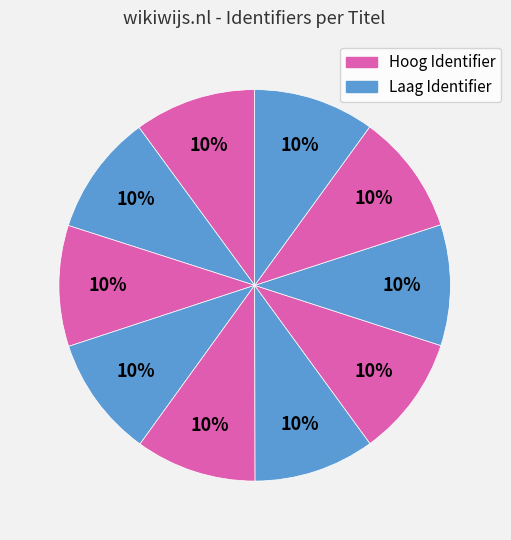

How many segments does this pie chart have?

10